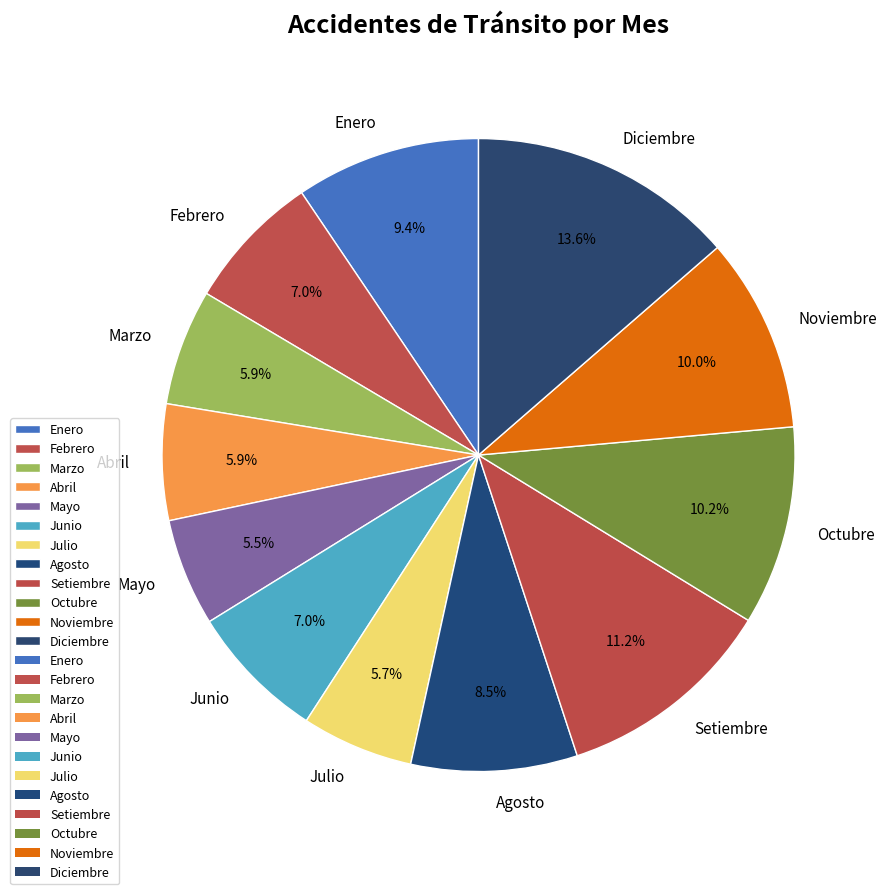

To the nearest percent, what portion does Julio represent?

6%